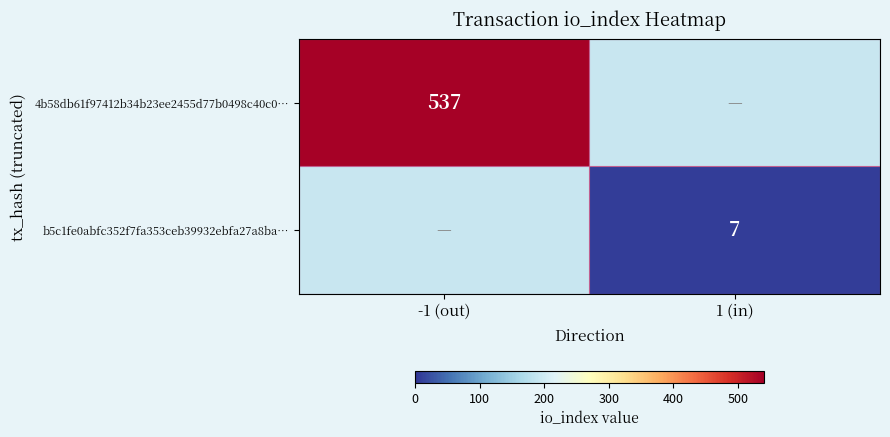

The value of 4b58db61f97412b34b23ee2455d77b0498c40c0… at -1 (out) is 220. True or false?

False